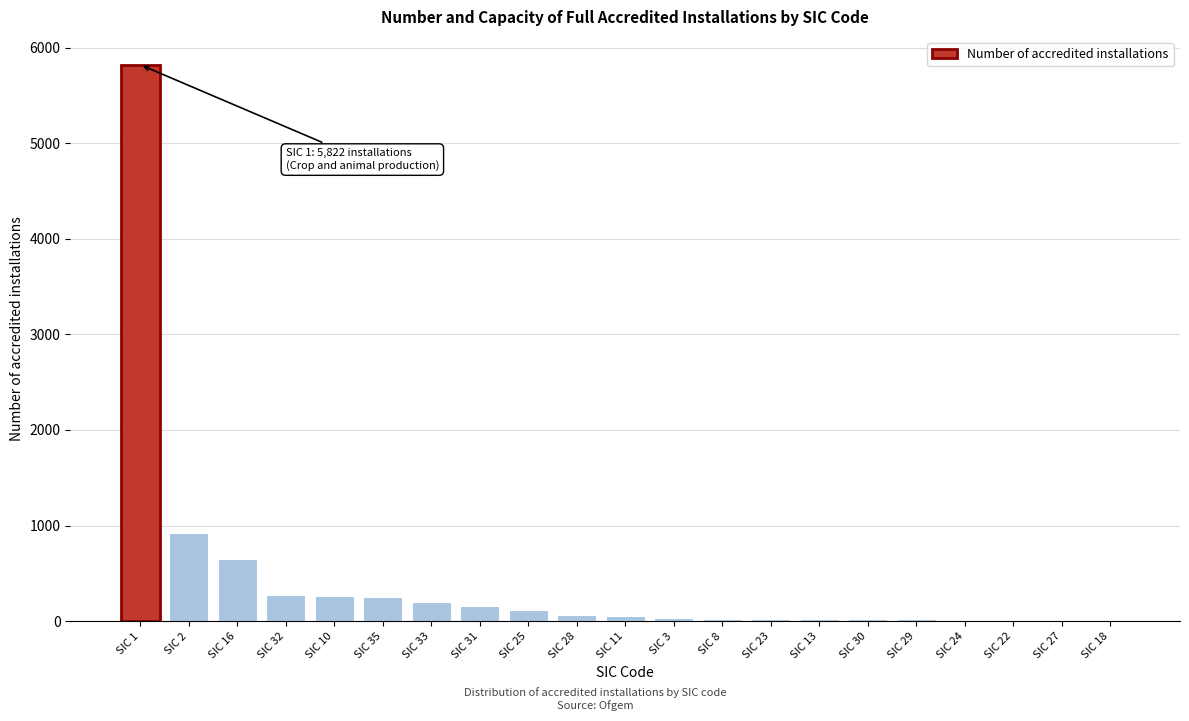

Where is the data nearest to the value 2916?

SIC 2